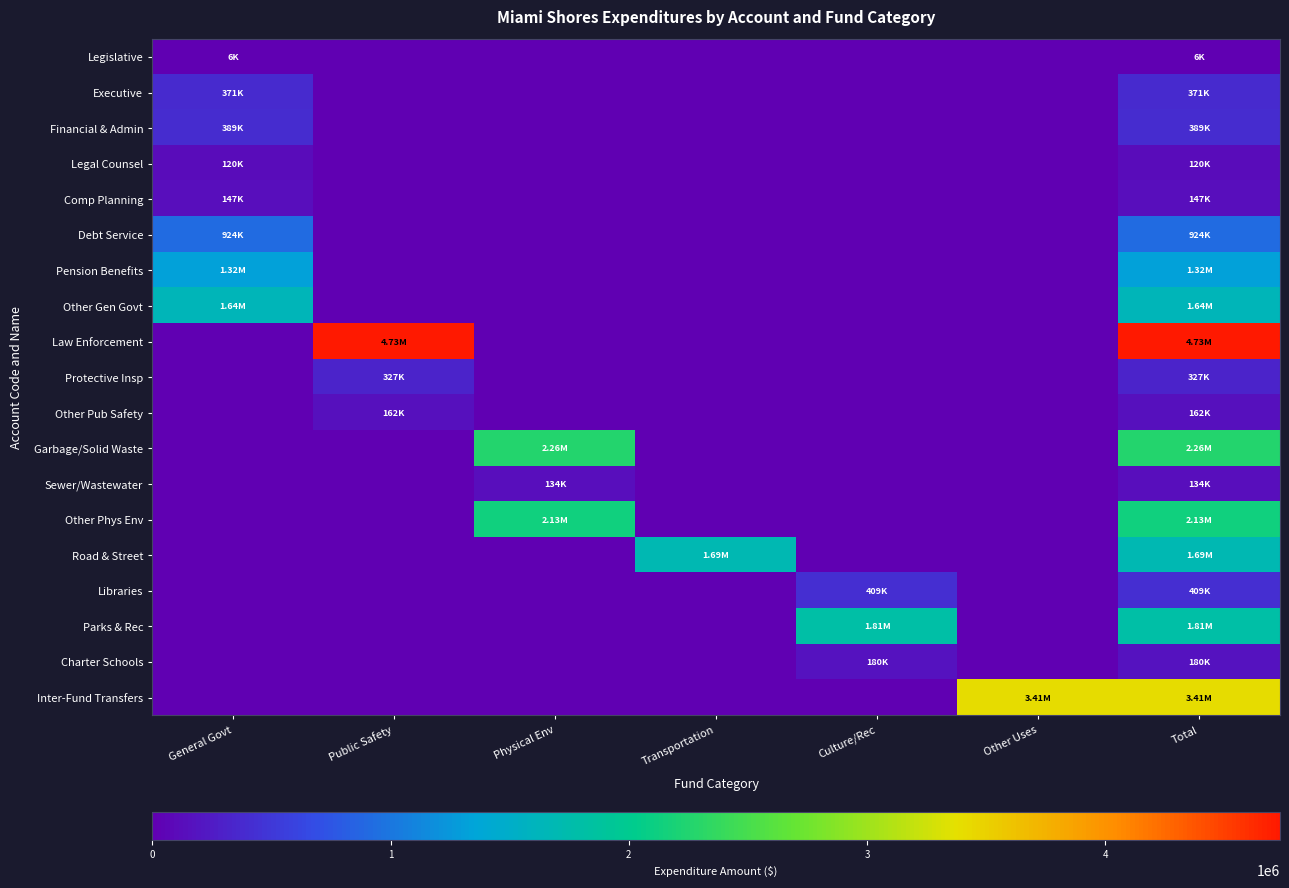

Which series changed the most between Public Safety and Transportation?

Law Enforcement